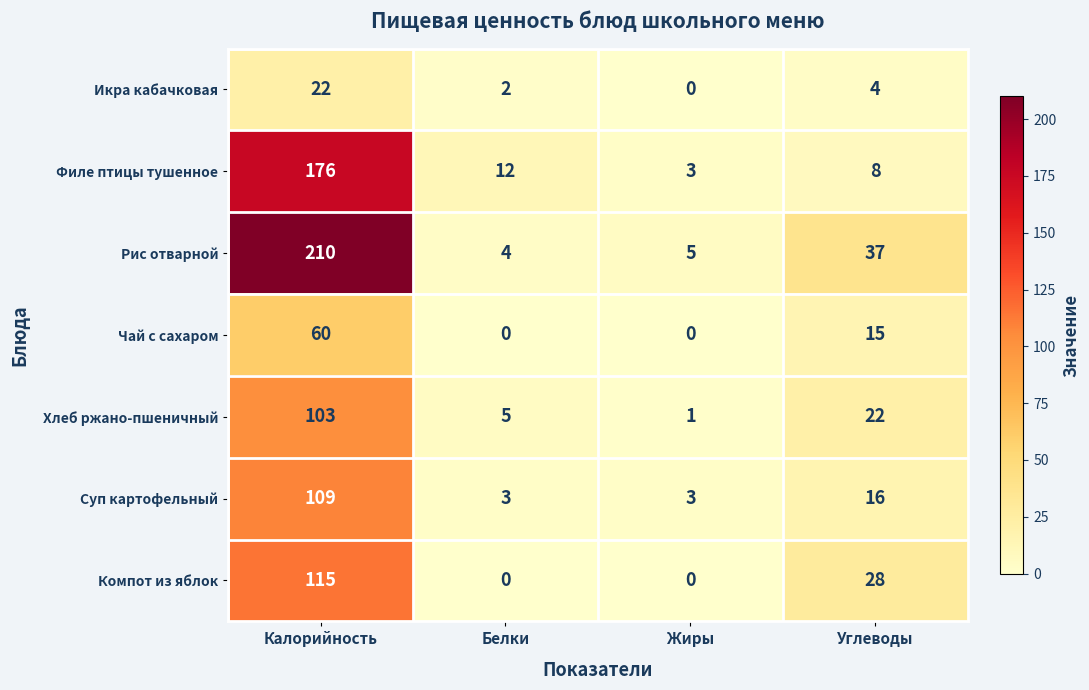

At which label does Рис отварной first exceed 37?

Калорийность